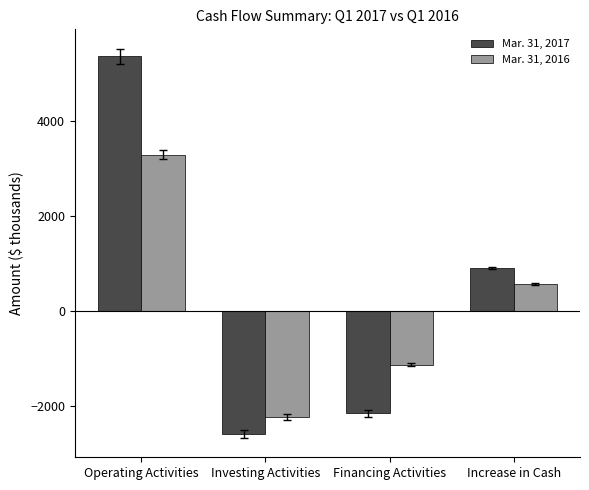

Rank the series by their average value, from highest to lowest.

Mar. 31, 2017, Mar. 31, 2016